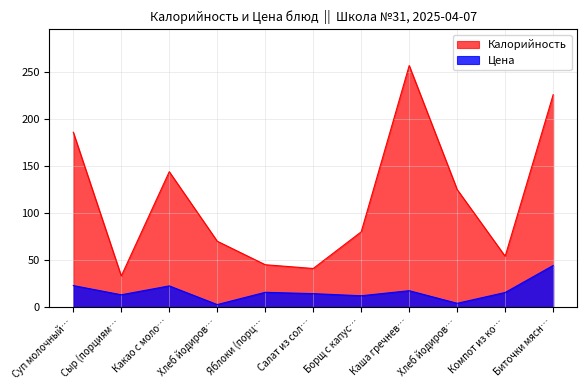

True or false: Цена has a value of 44.2 at Биточки мясн….

True